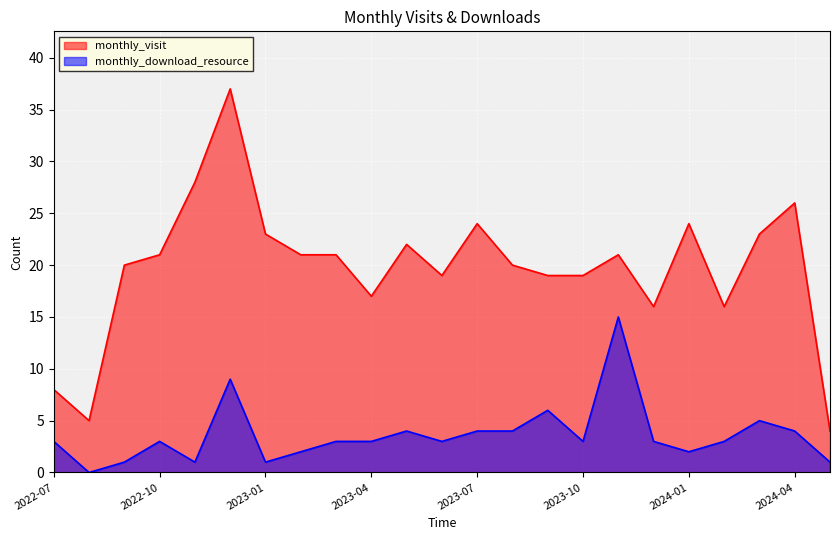

What is the highest value of the monthly_download_resource series?

15